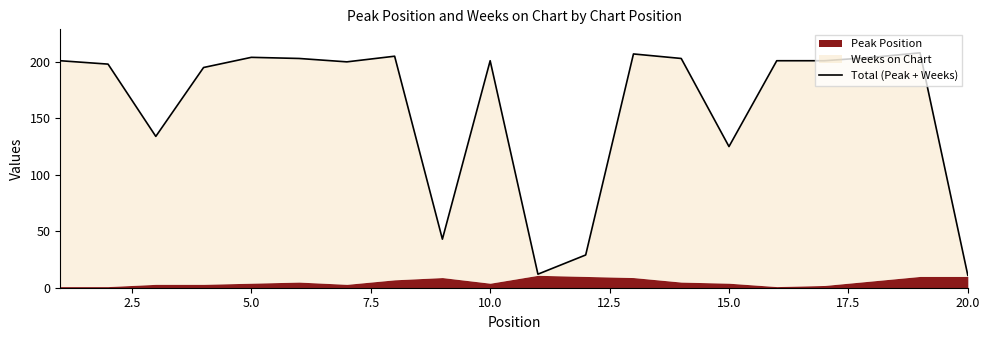

What is the difference between the maximum and minimum values?

197